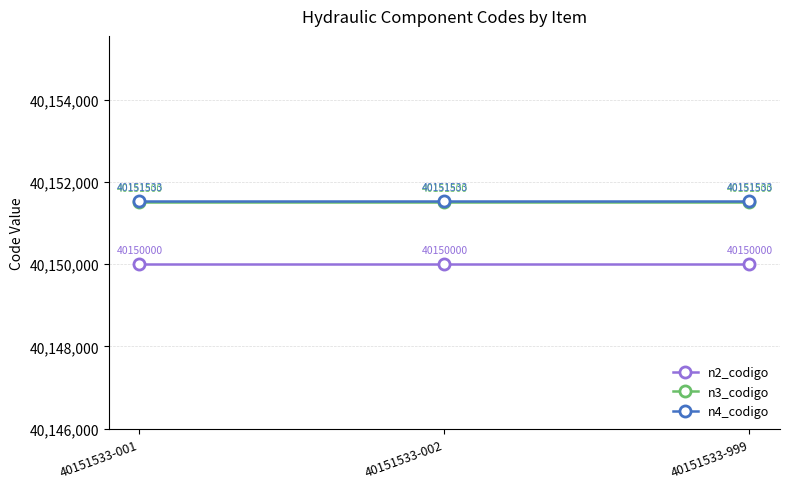

What is the difference between the highest and lowest values at 40151533-001?

1533